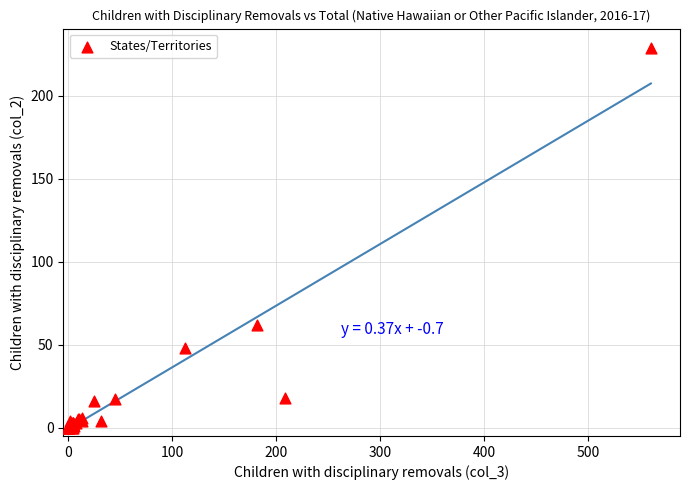

What Y value in the scatter plot is closest to 114?

62